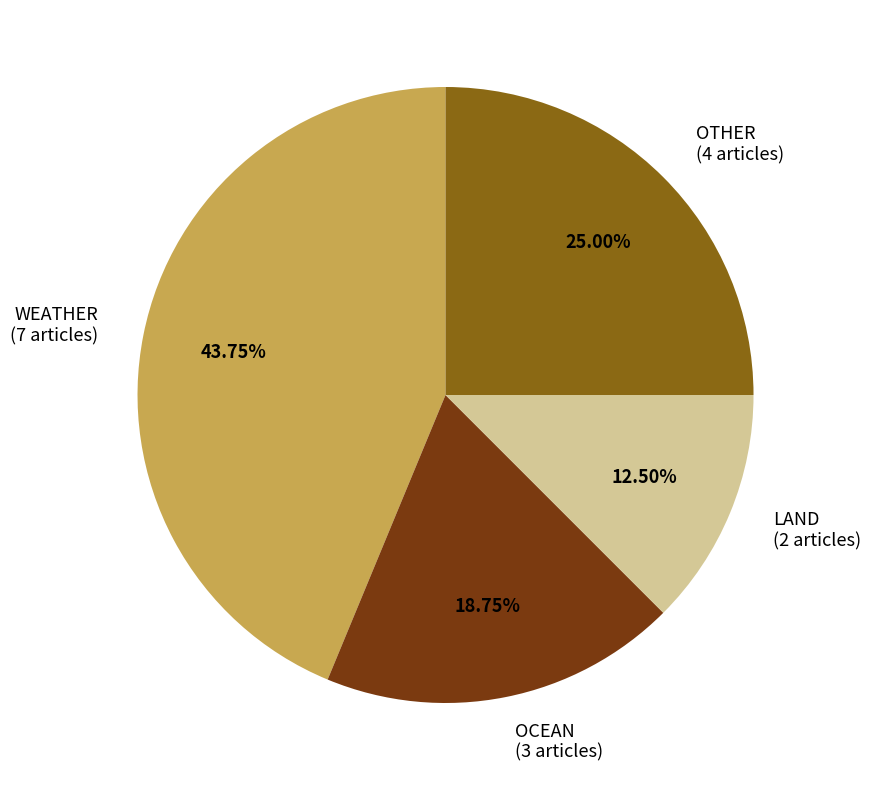

To the nearest percent, what is the difference between the largest and smallest slice percentages?

31%